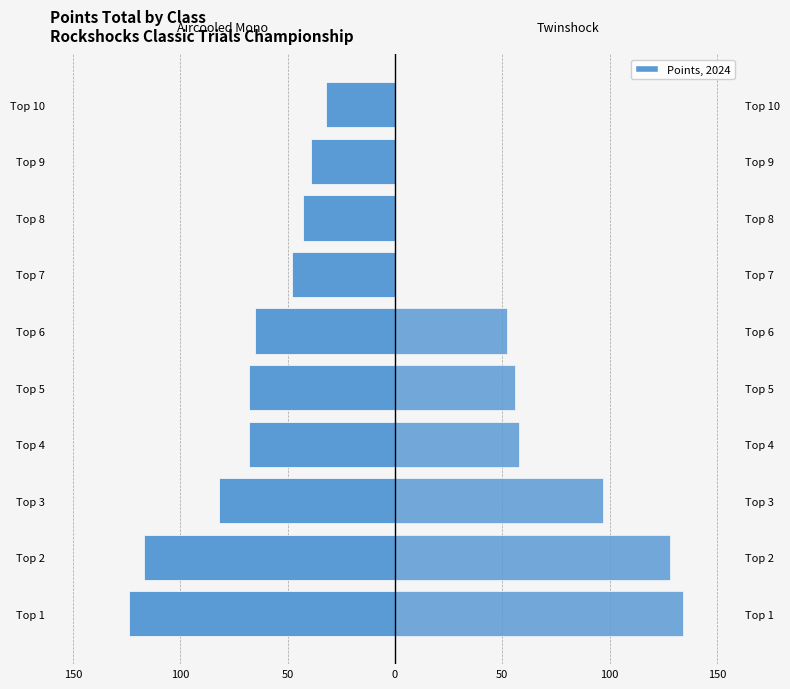

Reading right to left, transcribe all the data shown in this chart.

1 - Aircooled Mono: -32	-39	-43	-48	-65	-68	-68	-82	-117	-124
2 - Twinshock: 0	0	0	0	52	56	58	97	128	134